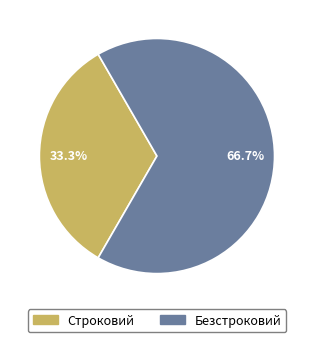

Combined, what portion of the pie is Строковий and Безстроковий?

100.0%